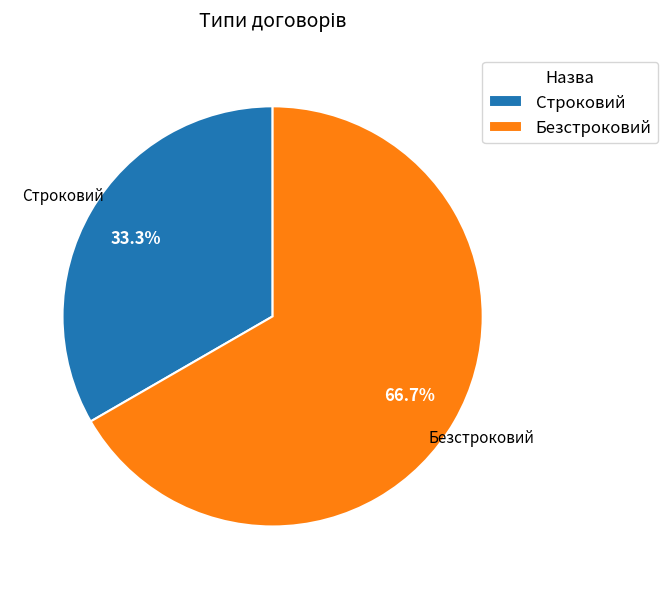

What percentage is the Строковий slice, to the nearest percent?

33%